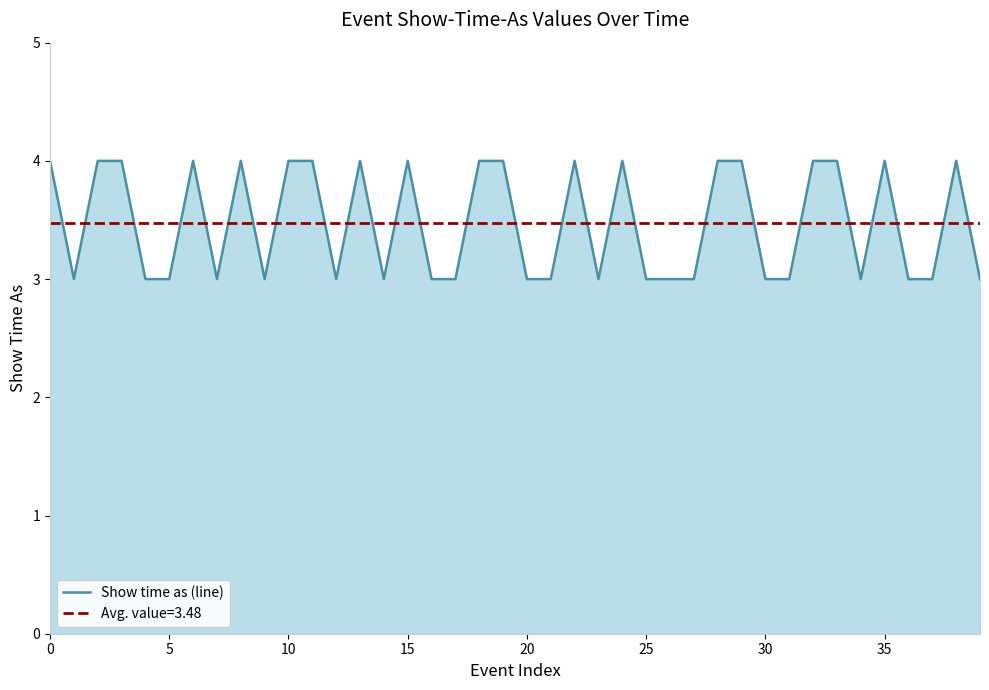

How many lines are shown in the chart?

1